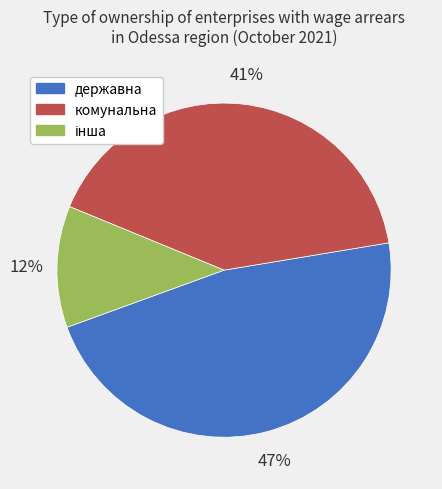

Does any single category account for the majority?

No